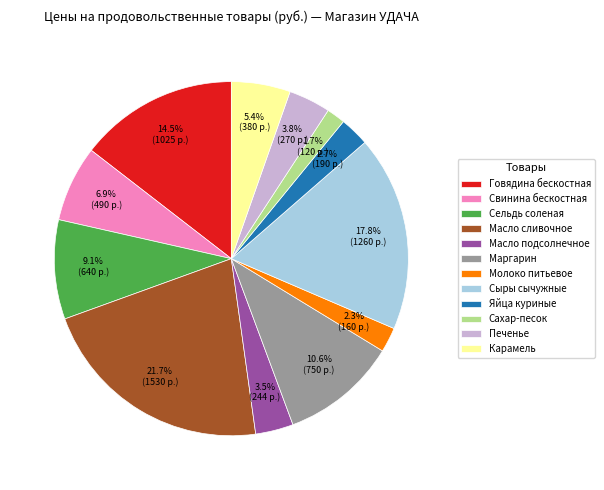

To the nearest percent, what is the difference between the Свинина бескостная and Маргарин slice percentages?

4%